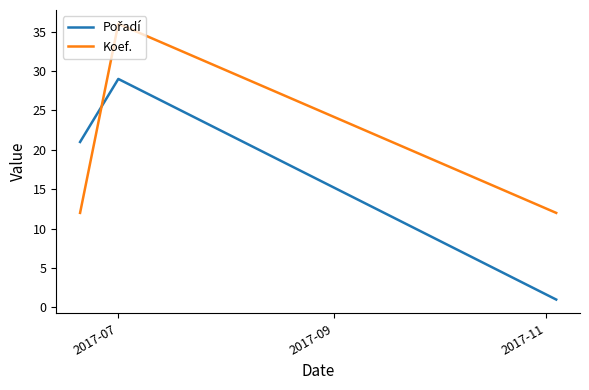

What is the maximum value shown in the chart?

36